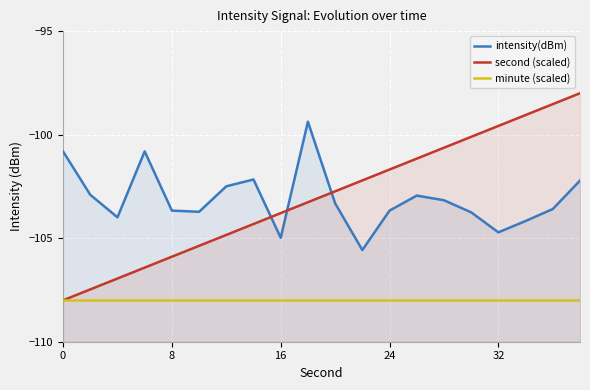

What is the difference between the maximum and minimum values in the second (scaled) series?

10.0